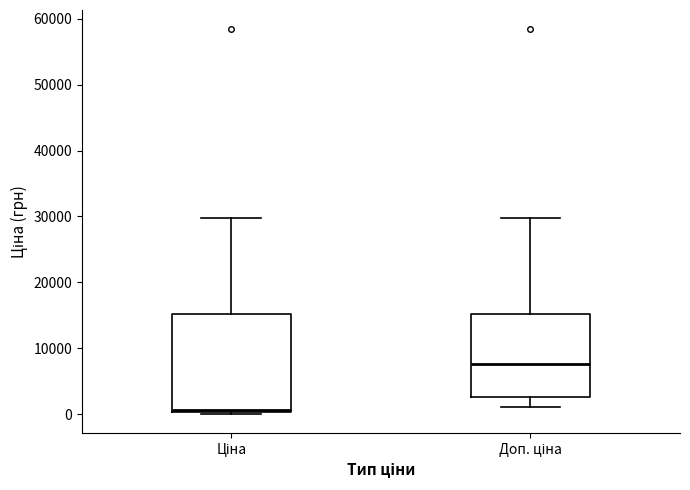

Reading left to right, read every box against the y-axis: the position of its median line, the range the box covers, and the ends of its whiskers. The values are not printed on the chart, so give them approximately, as read against the axis.

Ціна: median 1000, box 0 to 15000, whiskers 0 to 30000
Доп. ціна: median 8000, box 3000 to 15000, whiskers 1000 to 30000